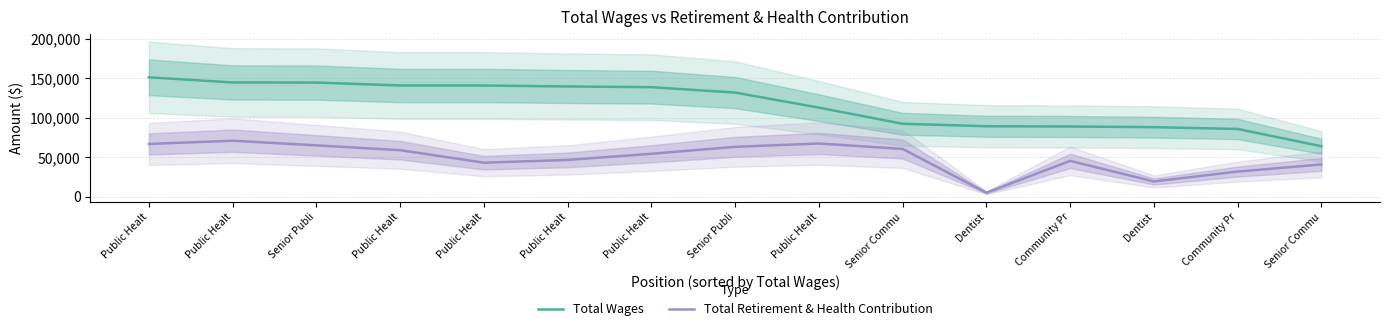

At Dentist, list the series in order from largest to smallest.

Total Wages, Total Retirement & Health Contribution